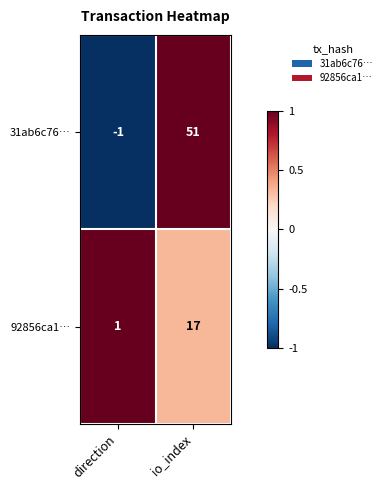

True or false: 31ab6c76… has a value of -2 at direction.

False